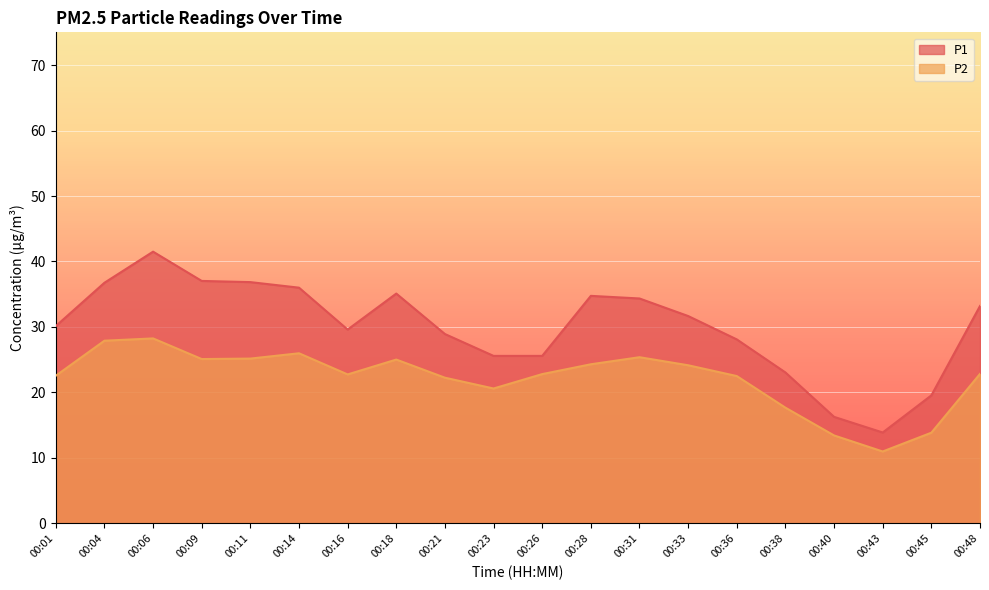

Reading right to left, list all the values displayed in this chart.

P1: 00:48=33.2	00:45=19.6	00:43=13.9	00:40=16.3	00:38=23.1	00:36=28.1	00:33=31.7	00:31=34.4	00:28=34.8	00:26=25.6	00:23=25.6	00:21=28.9	00:18=35.1	00:16=29.6	00:14=36.0	00:11=36.9	00:09=37.0	00:06=41.5	00:04=36.8	00:01=30.1
P2: 00:48=22.8	00:45=13.8	00:43=11.0	00:40=13.4	00:38=17.7	00:36=22.5	00:33=24.1	00:31=25.4	00:28=24.3	00:26=22.8	00:23=20.6	00:21=22.2	00:18=25.0	00:16=22.8	00:14=26.0	00:11=25.2	00:09=25.1	00:06=28.2	00:04=27.9	00:01=22.6